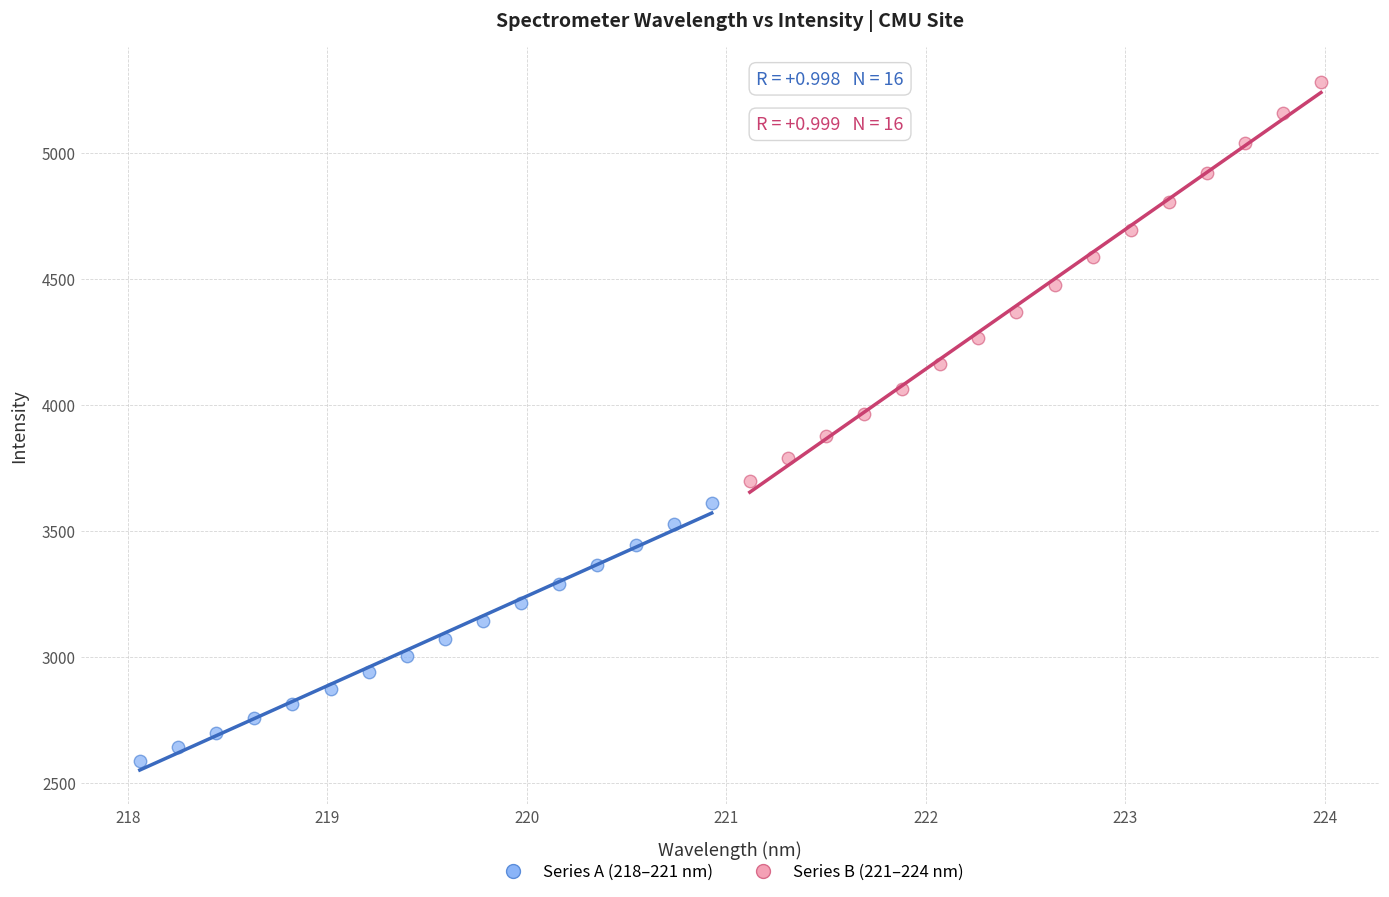

What are all the series names shown in the legend?

Series A (218–221 nm), Series B (221–224 nm)